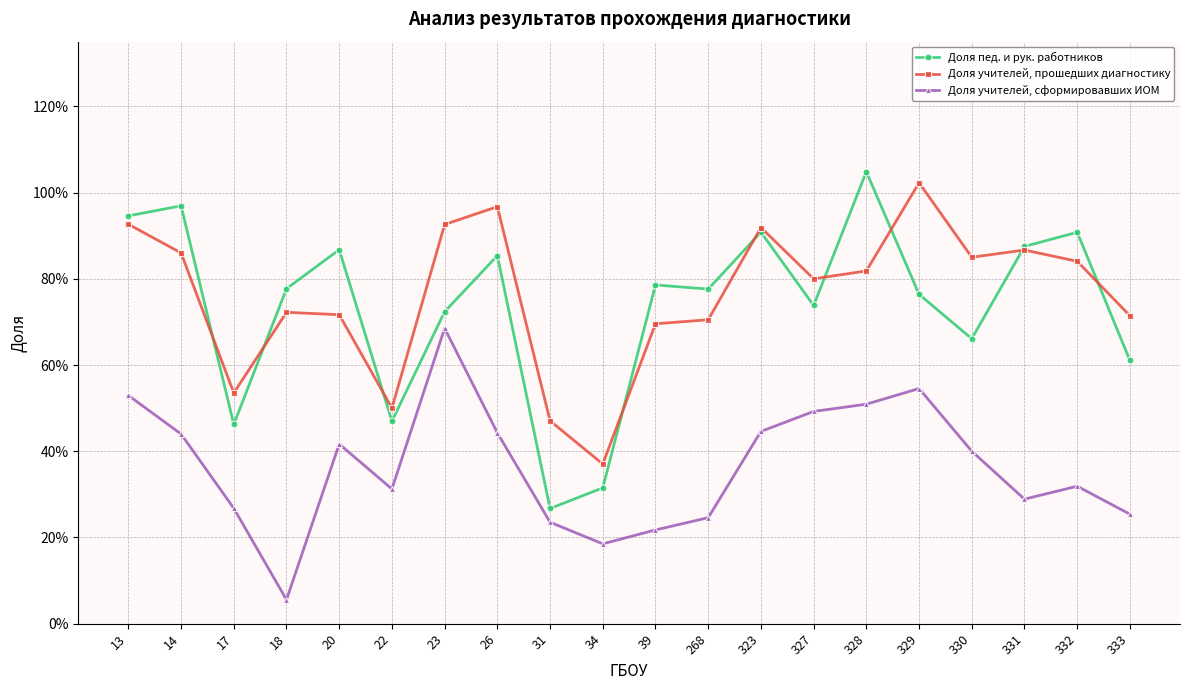

Does the chart have visible grid lines?

Yes